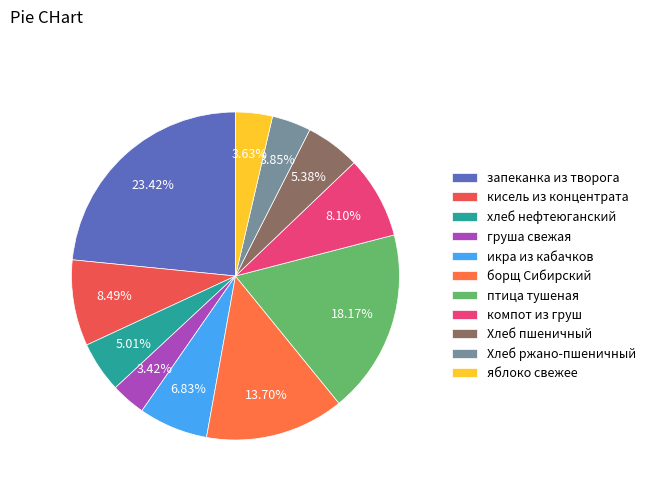

What is the largest slice in the pie chart?

запеканка из творога